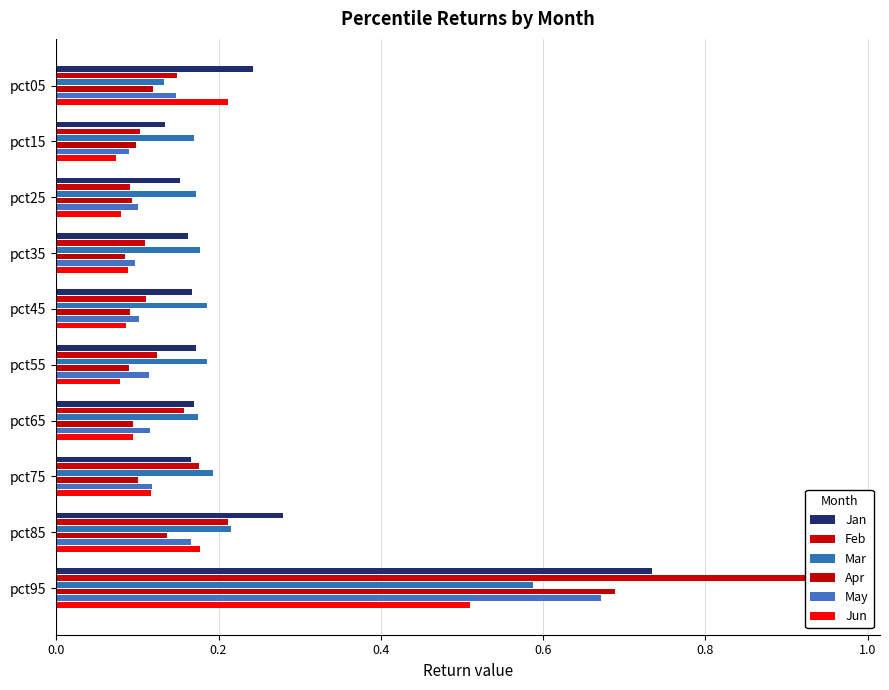

What position from the left is 0.6?

4